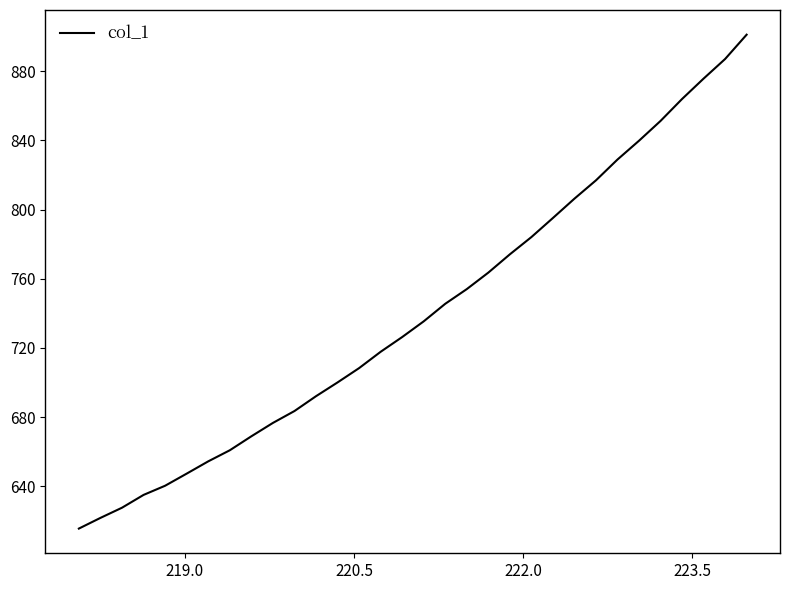

What is the smallest value displayed?

615.6